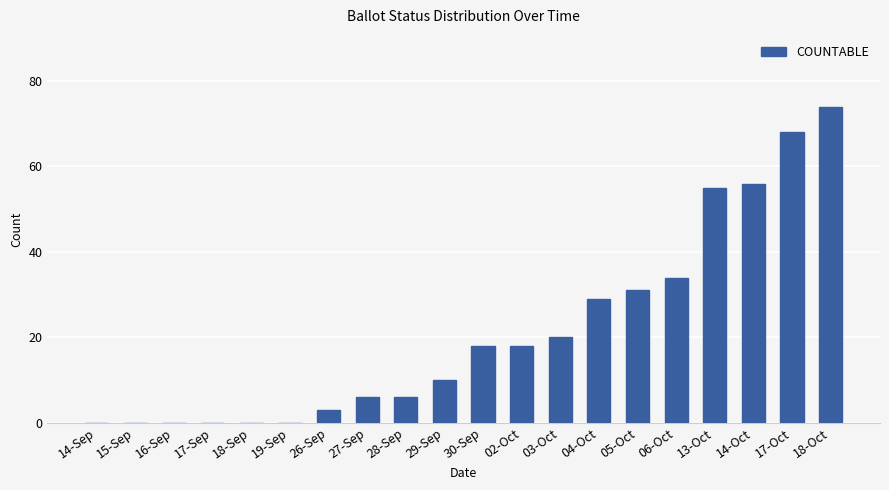

The chart shows a value of -42 at 17-Sep. True or false?

False